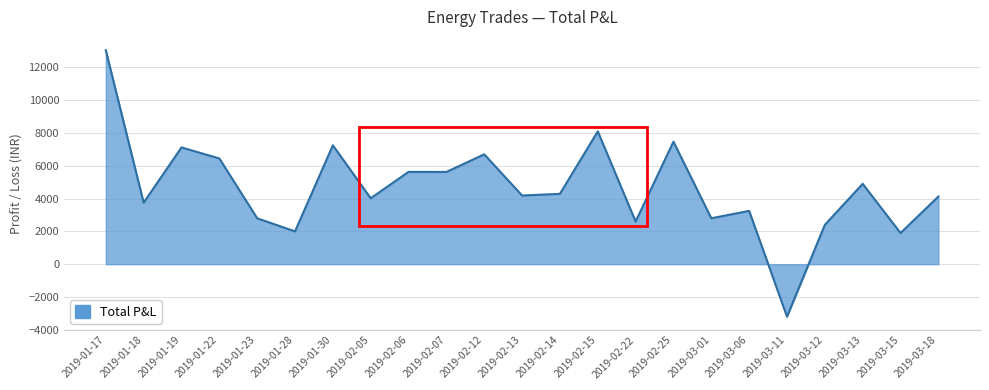

Does the chart have visible grid lines?

Yes